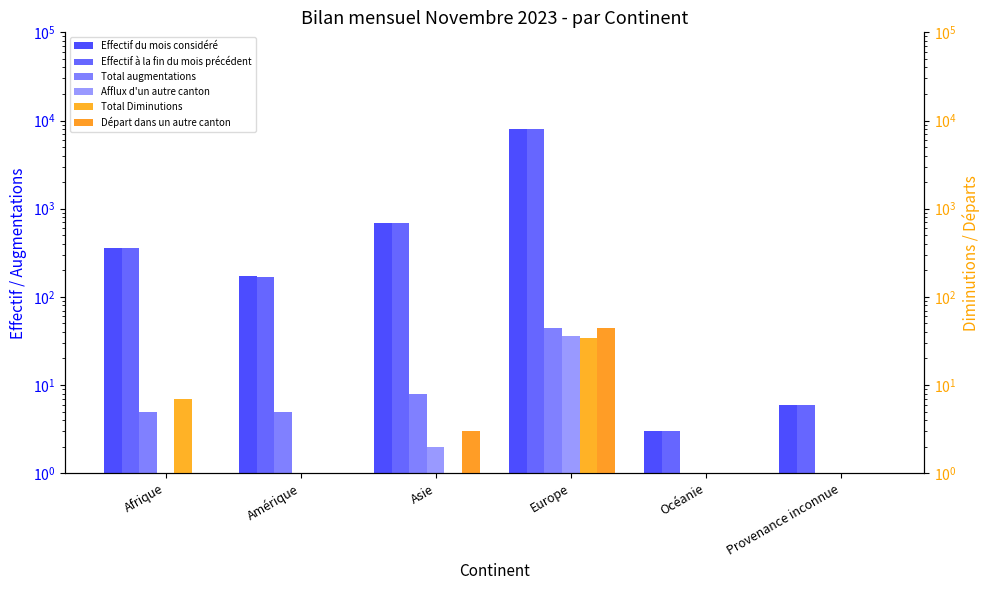

Reading left to right, what are all the values shown in this chart?

Effectif du mois considéré: Afrique=357	Amérique=174	Asie=692	Europe=8109	Océanie=3	Provenance inconnue=6
Effectif à la fin du mois précédent: Afrique=361	Amérique=168	Asie=685	Europe=8106	Océanie=3	Provenance inconnue=6
Total augmentations: Afrique=5	Amérique=5	Asie=8	Europe=44	Océanie=1	Provenance inconnue=1
Afflux d'un autre canton: Afrique=1	Amérique=1	Asie=2	Europe=36	Océanie=1	Provenance inconnue=1
Total Diminutions: Afrique=7	Amérique=1	Asie=1	Europe=34	Océanie=1	Provenance inconnue=1
Départ dans un autre canton: Afrique=1	Amérique=1	Asie=3	Europe=44	Océanie=1	Provenance inconnue=1